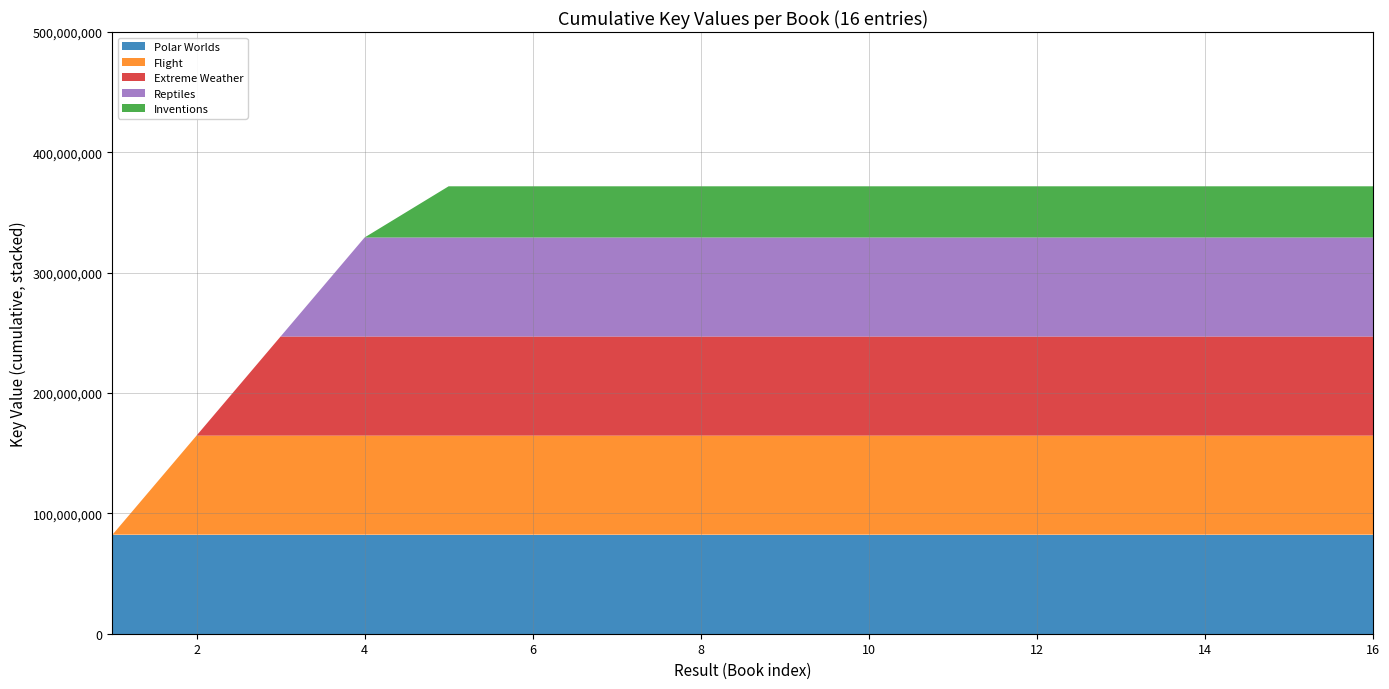

Reading left to right, list all the values displayed in this chart.

Polar Worlds: 1=82316173	2=82316173	3=82316173	4=82316173	5=82316173	6=82316173	7=82316173	8=82316173	9=82316173	10=82316173	11=82316173	12=82316173	13=82316173	14=82316173	15=82316173	16=82316173
Flight: 1=0	2=82316811	3=82316811	4=82316811	5=82316811	6=82316811	7=82316811	8=82316811	9=82316811	10=82316811	11=82316811	12=82316811	13=82316811	14=82316811	15=82316811	16=82316811
Extreme Weather: 1=0	2=0	3=82314562	4=82314562	5=82314562	6=82314562	7=82314562	8=82314562	9=82314562	10=82314562	11=82314562	12=82314562	13=82314562	14=82314562	15=82314562	16=82314562
Reptiles: 1=0	2=0	3=0	4=82316587	5=82316587	6=82316587	7=82316587	8=82316587	9=82316587	10=82316587	11=82316587	12=82316587	13=82316587	14=82316587	15=82316587	16=82316587
Inventions: 1=0	2=0	3=0	4=0	5=42535609	6=42535609	7=42535609	8=42535609	9=42535609	10=42535609	11=42535609	12=42535609	13=42535609	14=42535609	15=42535609	16=42535609